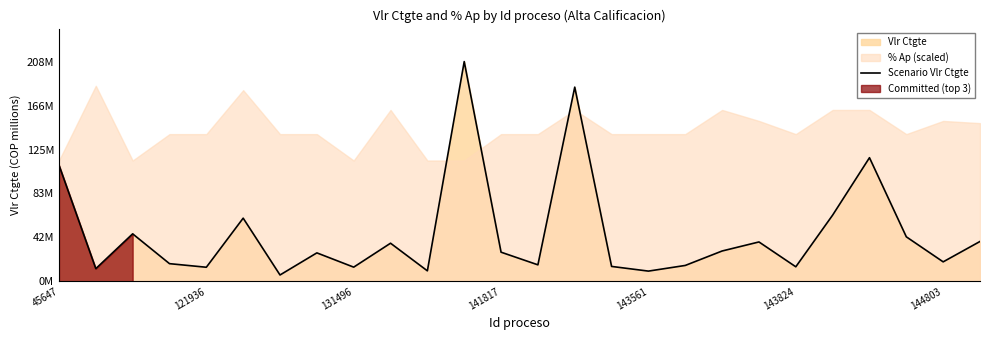

What is the average value?

45.5